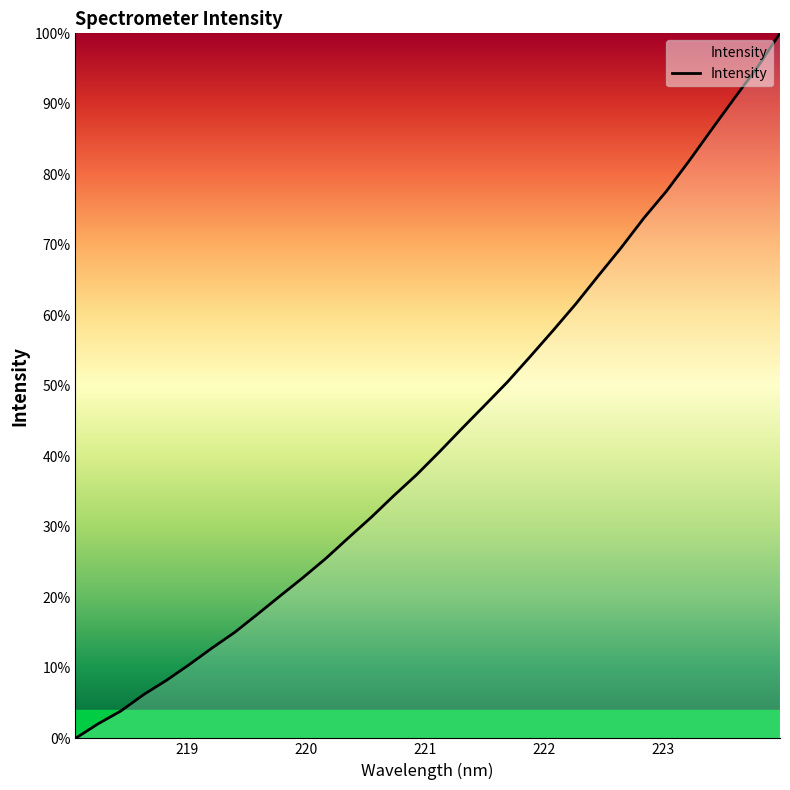

Does the chart display data point markers on the line(s)?

No